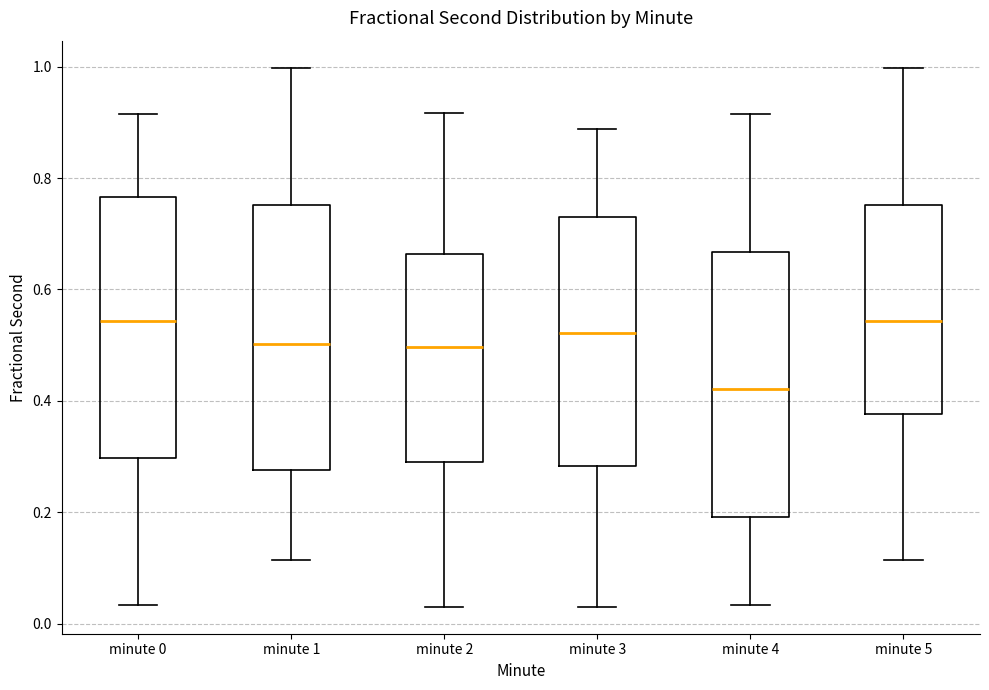

Reading left to right, transcribe this box plot: for each box, give where its median line is, the range the box spans, and where its two whiskers end, as read against the y-axis. The values are not printed on the chart, so give them approximately, as read against the axis.

minute 0: median 0.54, box 0.30 to 0.76, whiskers 0.04 to 0.92
minute 1: median 0.50, box 0.28 to 0.76, whiskers 0.12 to 1.00
minute 2: median 0.50, box 0.28 to 0.66, whiskers 0.04 to 0.92
minute 3: median 0.52, box 0.28 to 0.72, whiskers 0.04 to 0.88
minute 4: median 0.42, box 0.20 to 0.66, whiskers 0.04 to 0.92
minute 5: median 0.54, box 0.38 to 0.76, whiskers 0.12 to 1.00